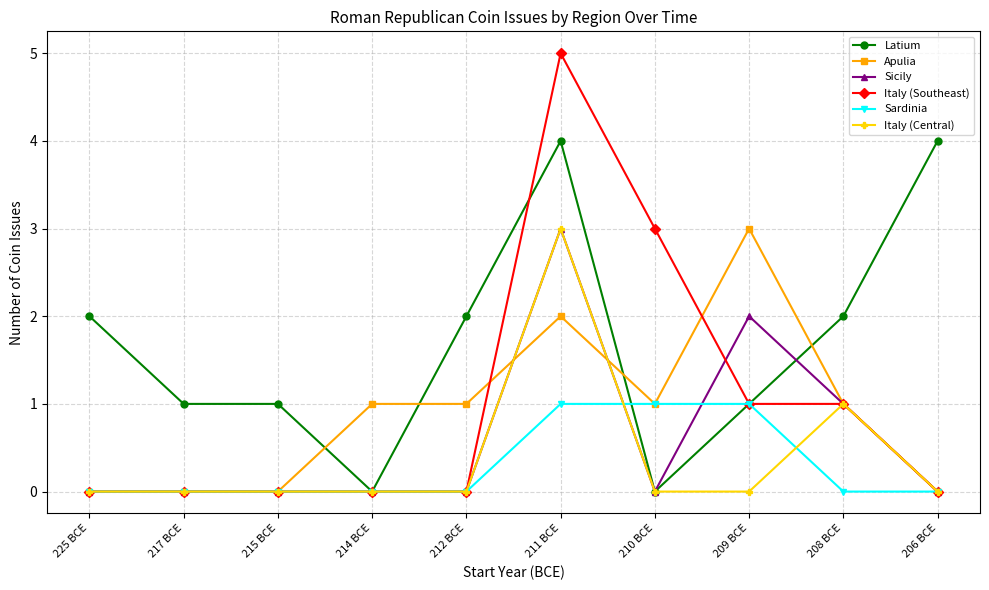

Reading left to right, what are all the values shown in this chart?

Latium: 225 BCE=2	217 BCE=1	215 BCE=1	214 BCE=0	212 BCE=2	211 BCE=4	210 BCE=0	209 BCE=1	208 BCE=2	206 BCE=4
Apulia: 225 BCE=0	217 BCE=0	215 BCE=0	214 BCE=1	212 BCE=1	211 BCE=2	210 BCE=1	209 BCE=3	208 BCE=1	206 BCE=0
Sicily: 225 BCE=0	217 BCE=0	215 BCE=0	214 BCE=0	212 BCE=0	211 BCE=3	210 BCE=0	209 BCE=2	208 BCE=1	206 BCE=0
Italy (Southeast): 225 BCE=0	217 BCE=0	215 BCE=0	214 BCE=0	212 BCE=0	211 BCE=5	210 BCE=3	209 BCE=1	208 BCE=1	206 BCE=0
Sardinia: 225 BCE=0	217 BCE=0	215 BCE=0	214 BCE=0	212 BCE=0	211 BCE=1	210 BCE=1	209 BCE=1	208 BCE=0	206 BCE=0
Italy (Central): 225 BCE=0	217 BCE=0	215 BCE=0	214 BCE=0	212 BCE=0	211 BCE=3	210 BCE=0	209 BCE=0	208 BCE=1	206 BCE=0